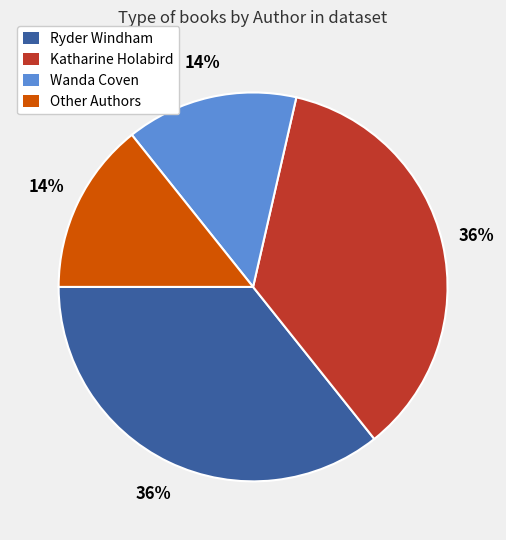

Do Katharine Holabird and Ryder Windham together represent more than half of the pie?

Yes